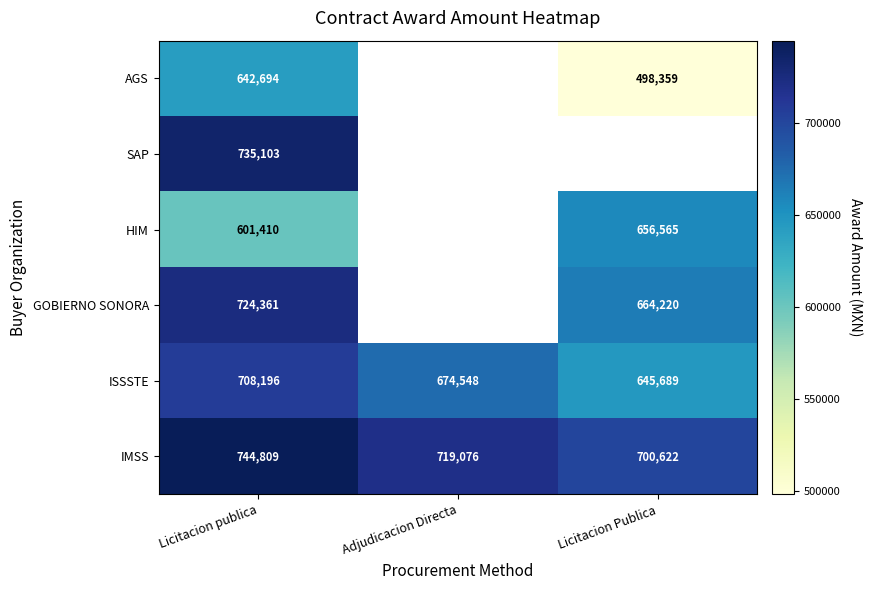

How many values in the IMSS series are below 719076?

1